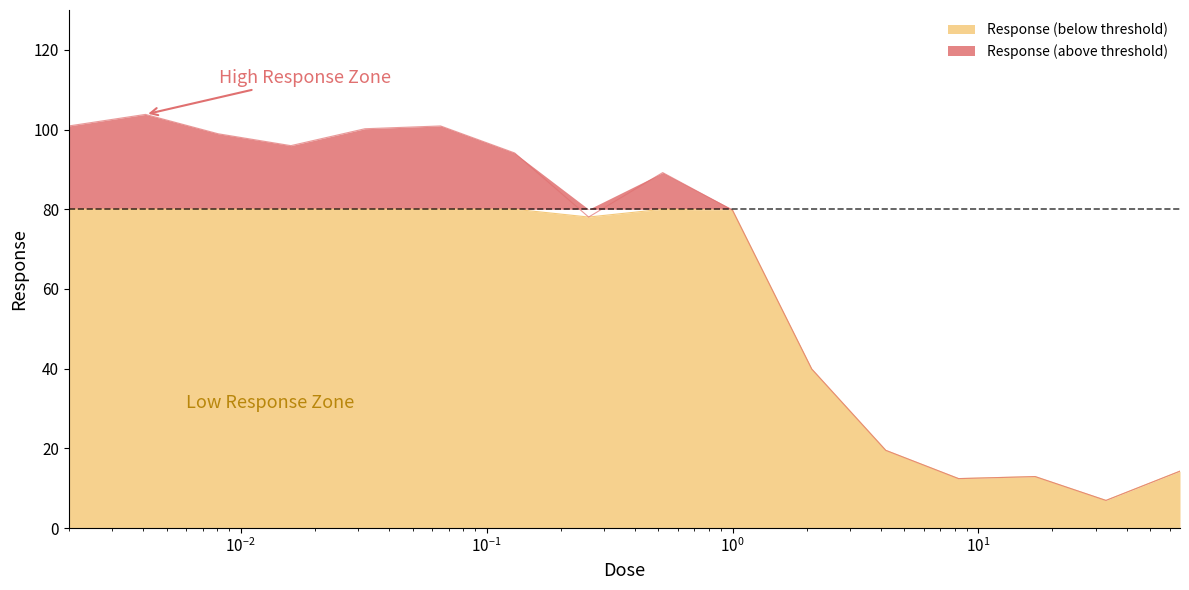

Count the number of values greater than 89.

8